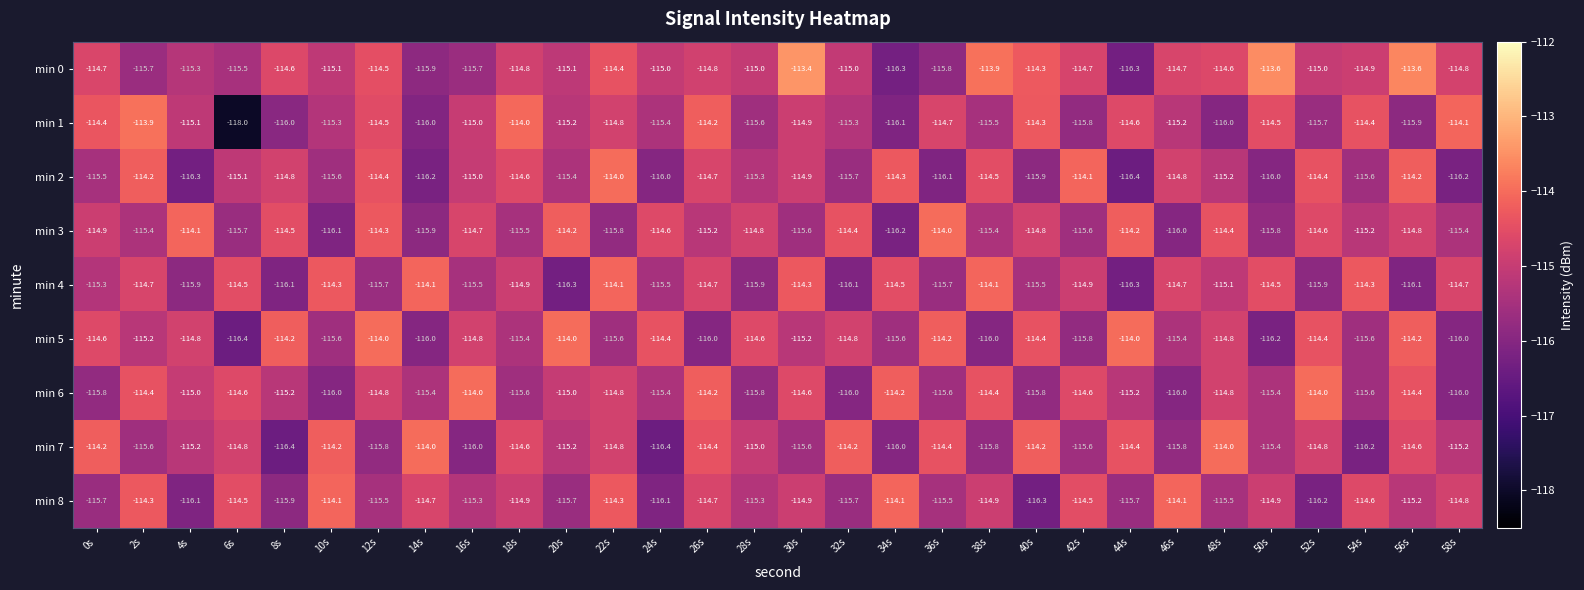

The min 3 series shows -33.3 at 4s. True or false?

False